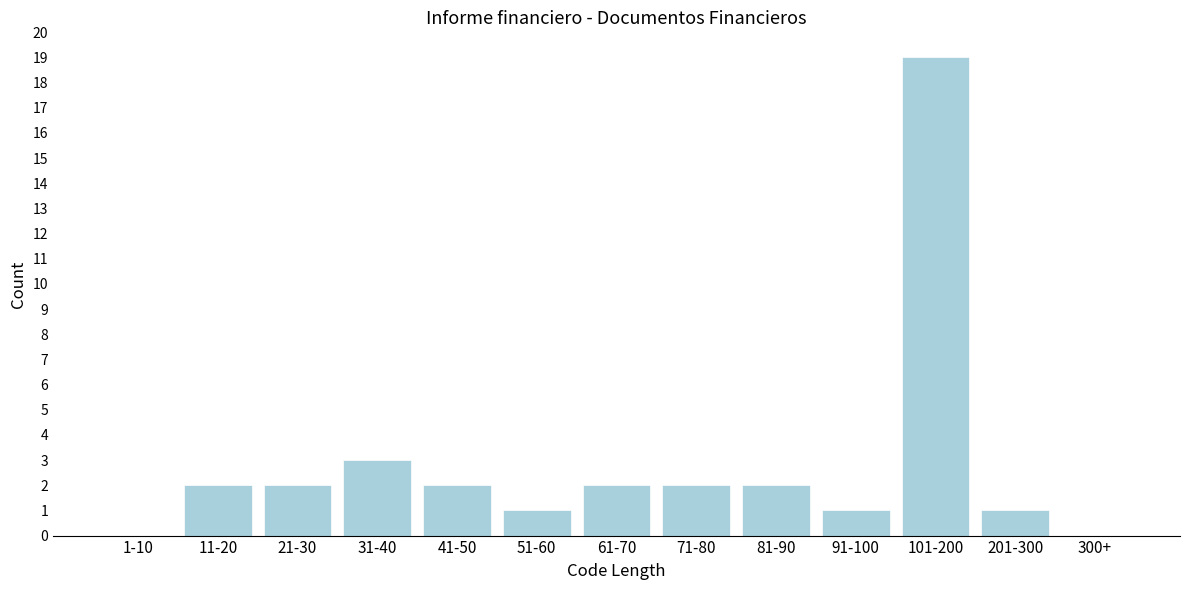

Reading left to right, what are all the values shown in this chart?

1-10=0	11-20=2	21-30=2	31-40=3	41-50=2	51-60=1	61-70=2	71-80=2	81-90=2	91-100=1	101-200=19	201-300=1	300+=0